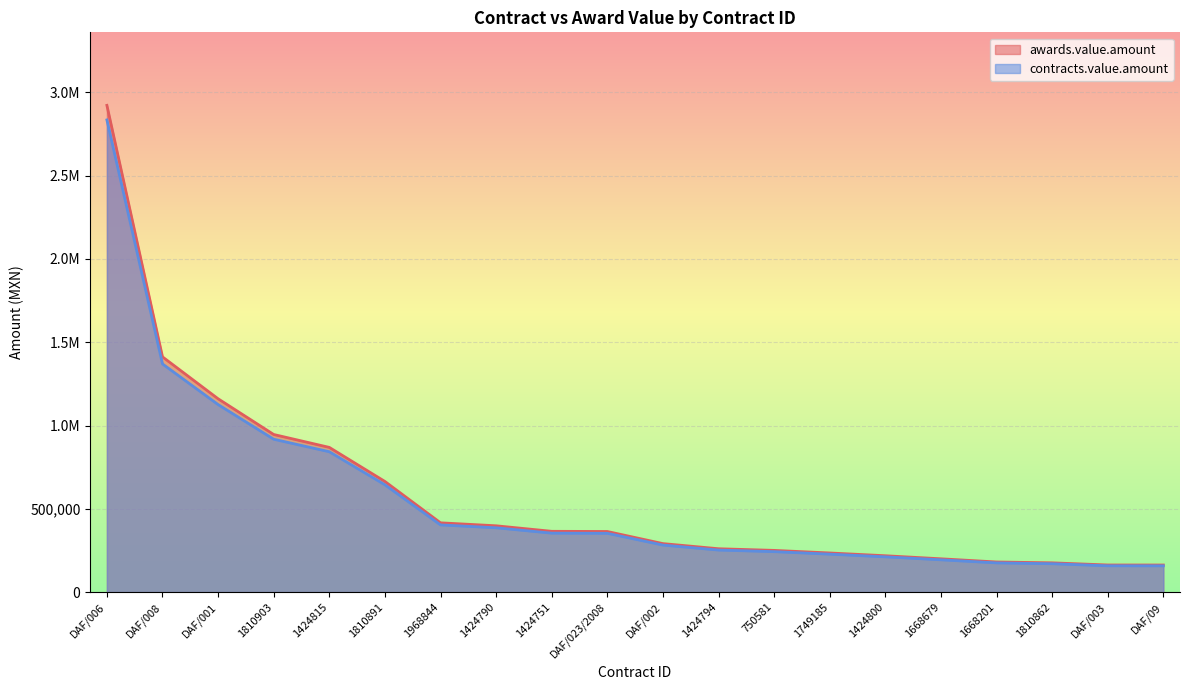

True or false: awards.value.amount and contracts.value.amount intersect in this chart.

False